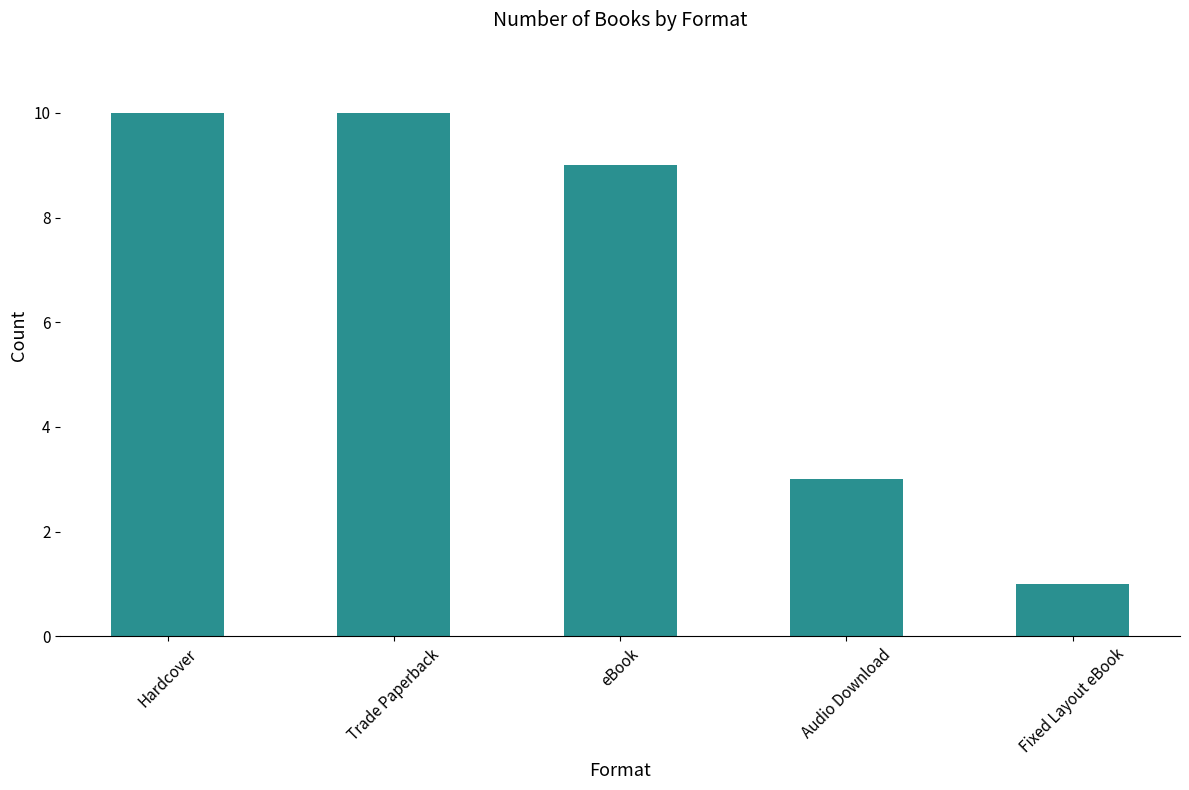

What is the value of the 1st bar from the left?

10